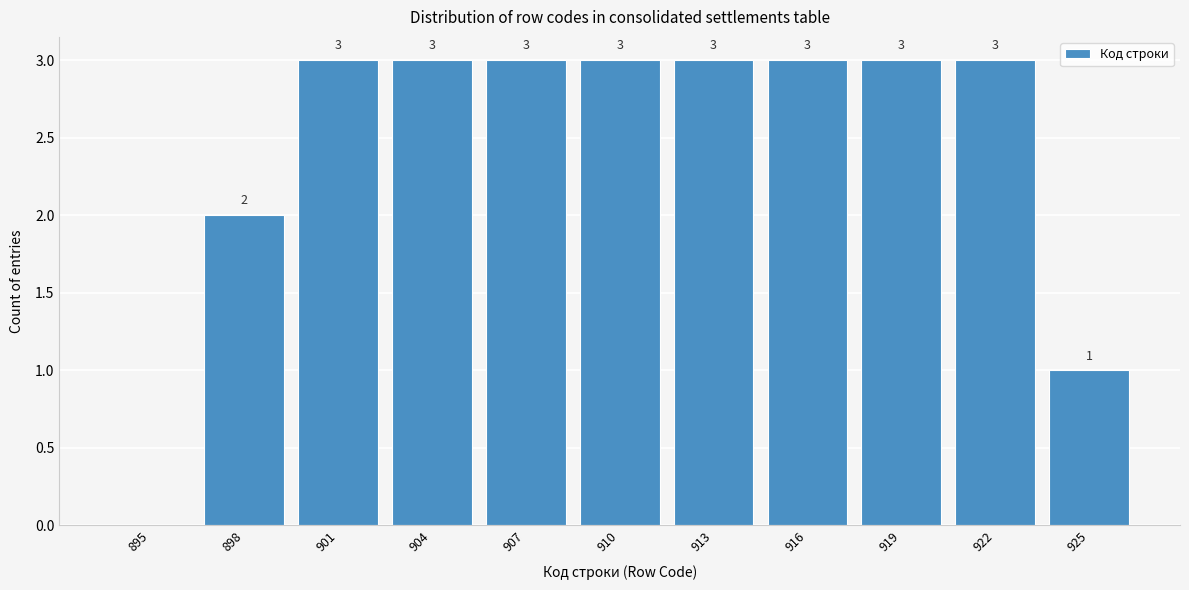

Reading left to right, extract all data points from this chart.

895=0	898=2	901=3	904=3	907=3	910=3	913=3	916=3	919=3	922=3	925=1